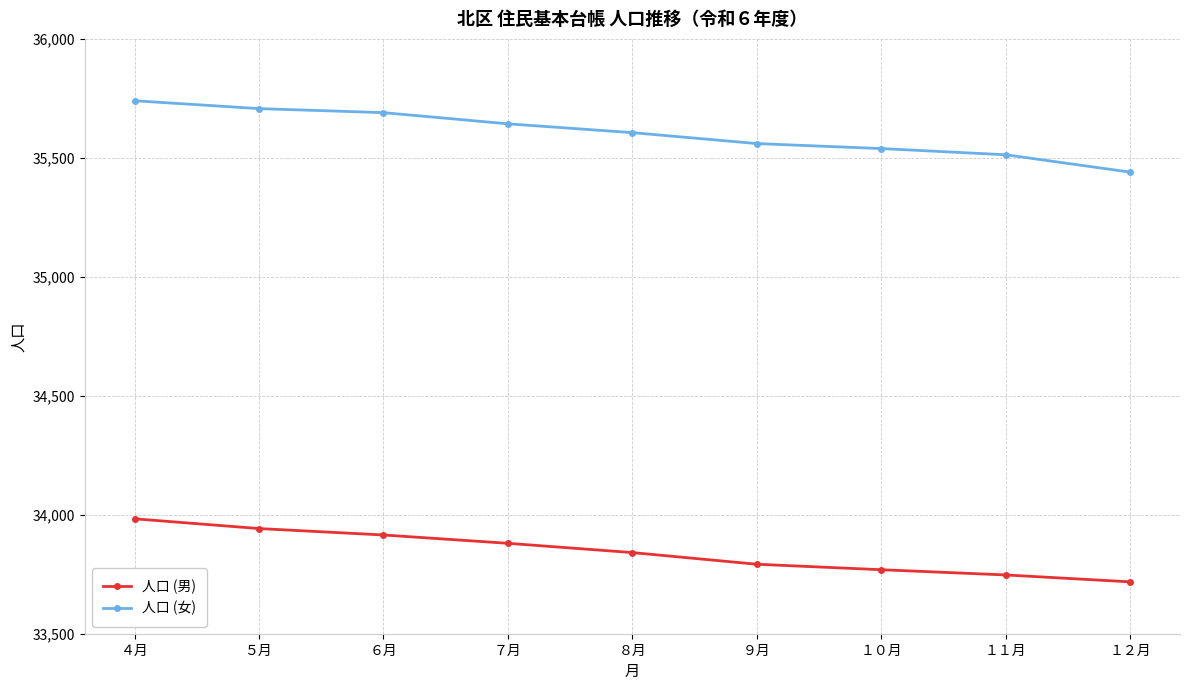

Is it true that 人口 (男) equals 56905 at ４月?

False